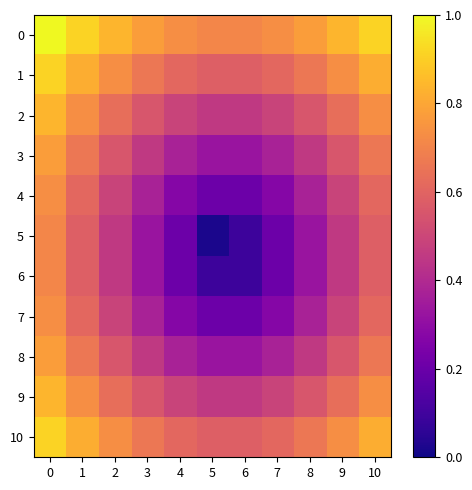

How many series are shown in this chart?

11